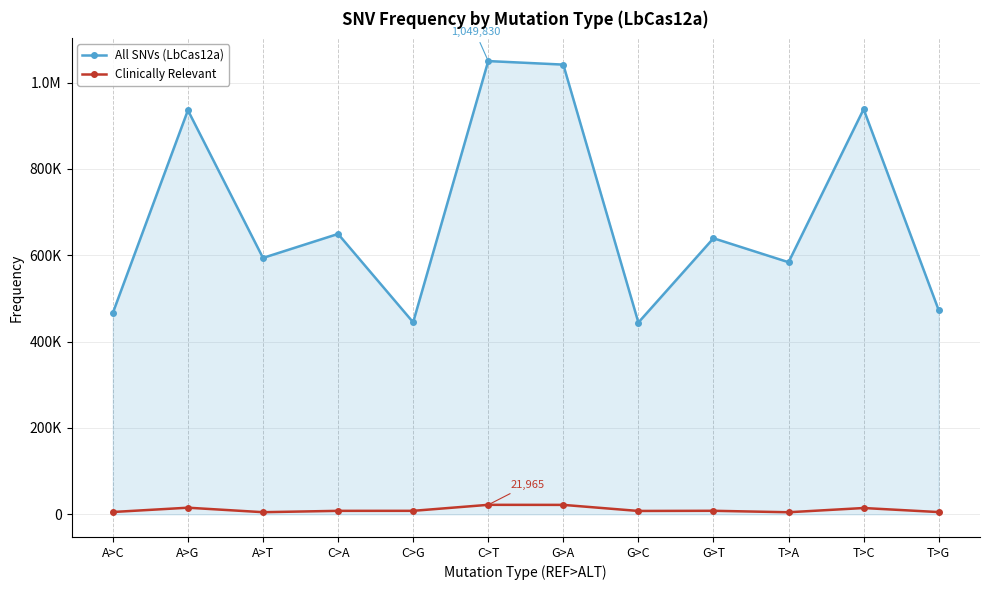

True or false: All SNVs (LbCas12a) and Clinically Relevant cross at least once.

False